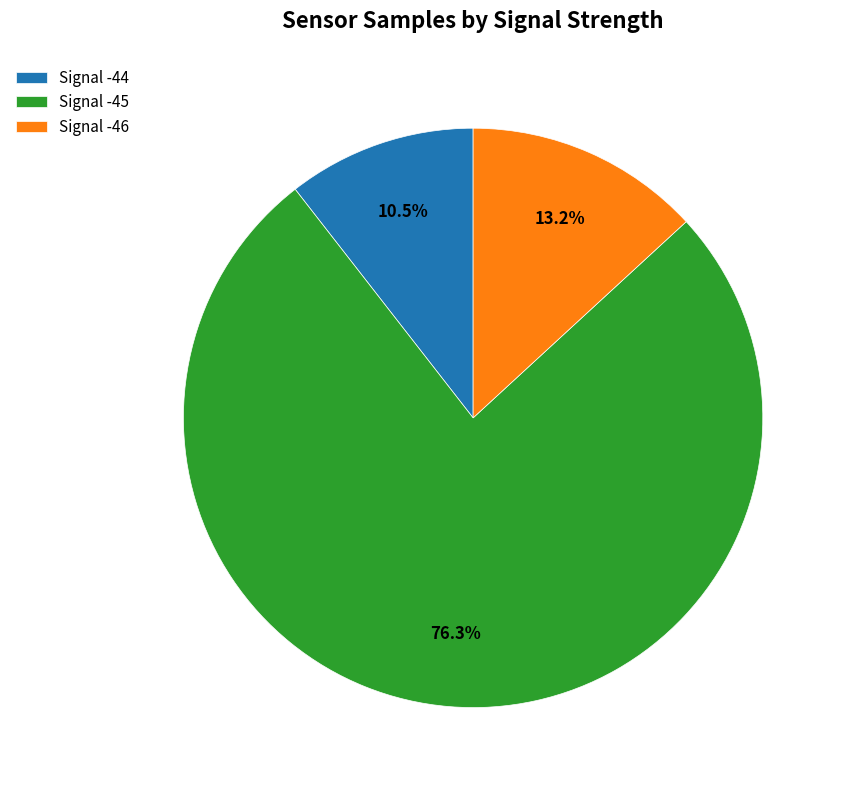

Between Signal -46 and Signal -44, which is larger?

Signal -46